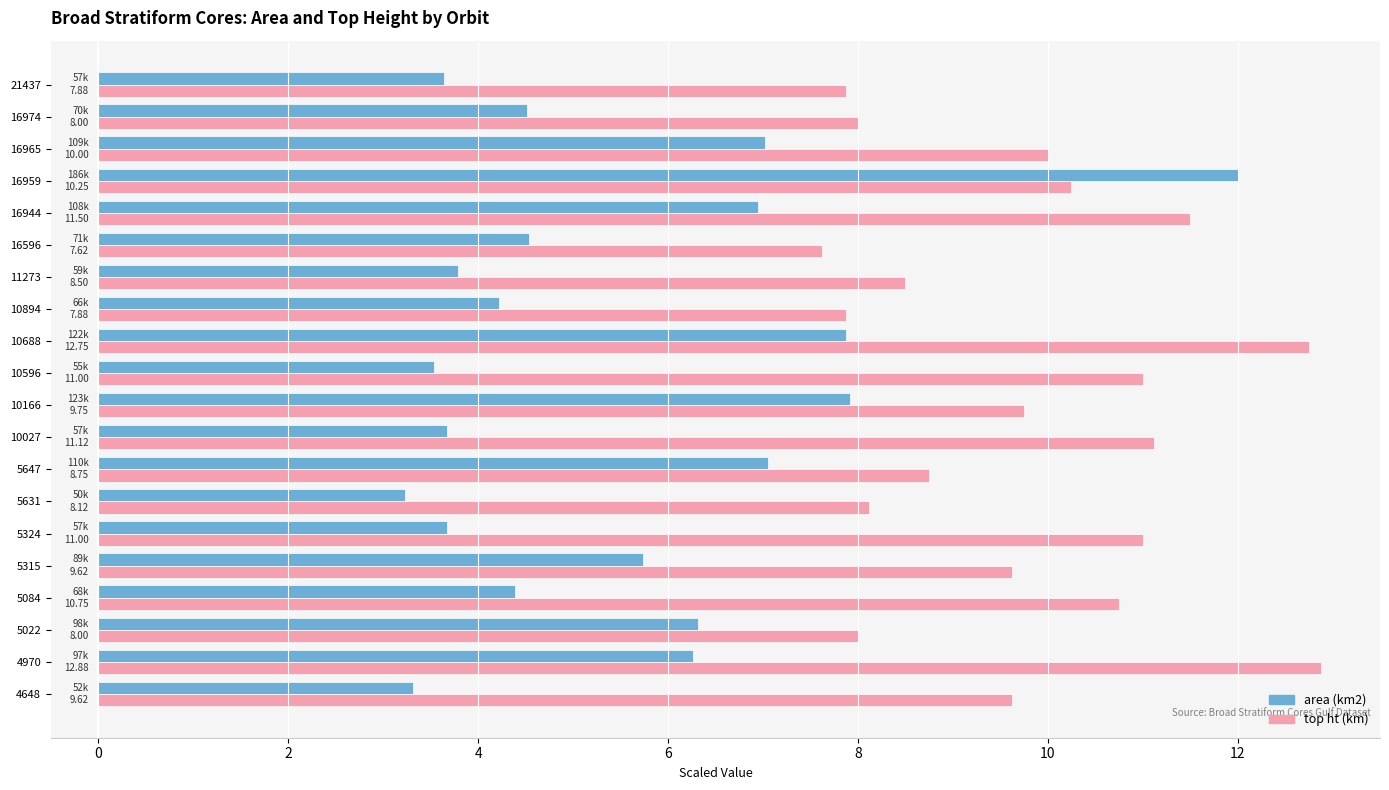

What is the difference between the highest and lowest values at 5084?

6.4